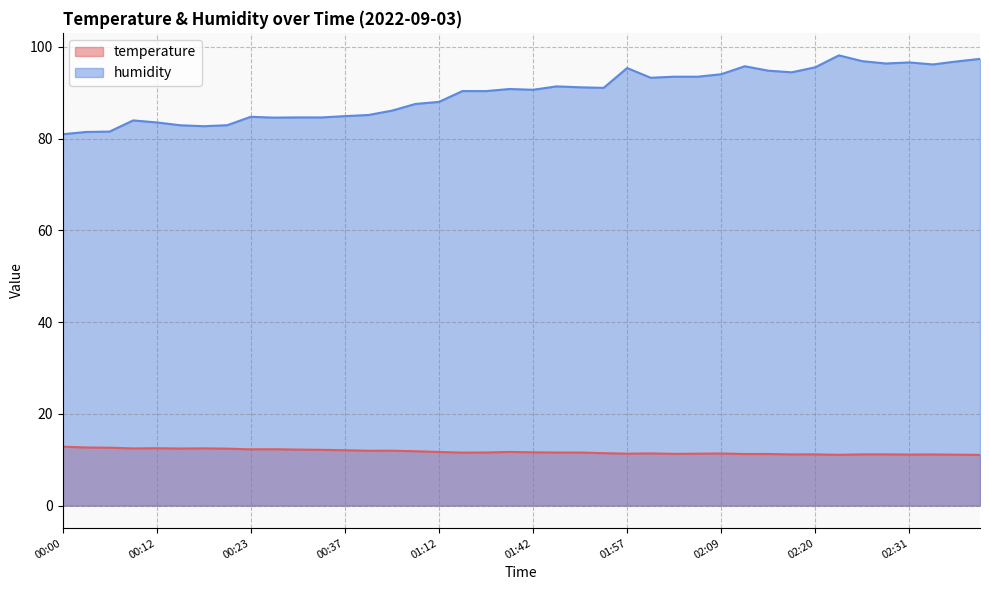

The value of humidity at 00:23 is 84.7. True or false?

True